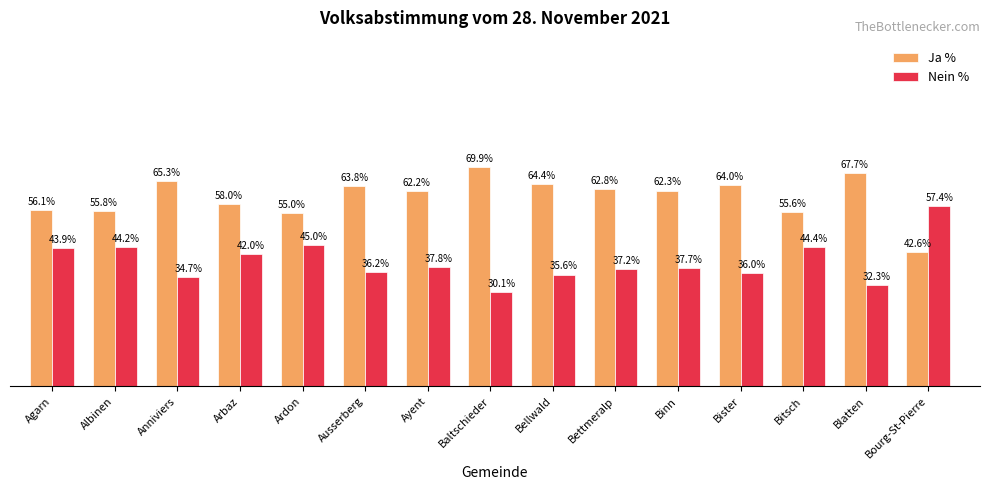

Where is Ja % nearest to the value 56?

Agarn